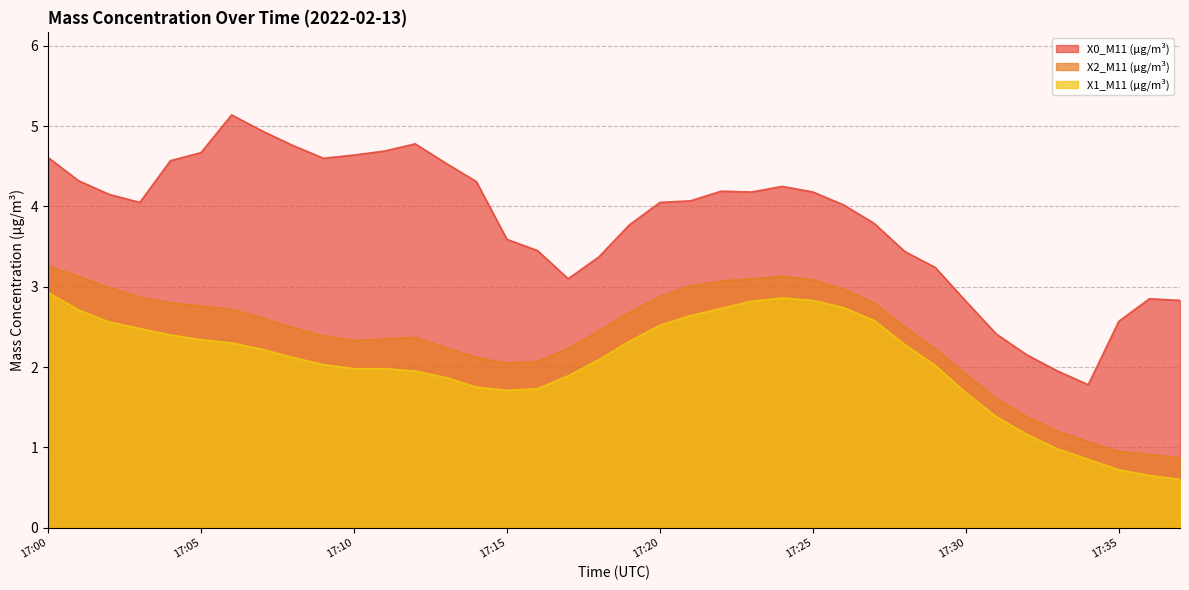

True or false: X1_M11 (μg/m³) has more than 1 points higher than both neighbors.

False